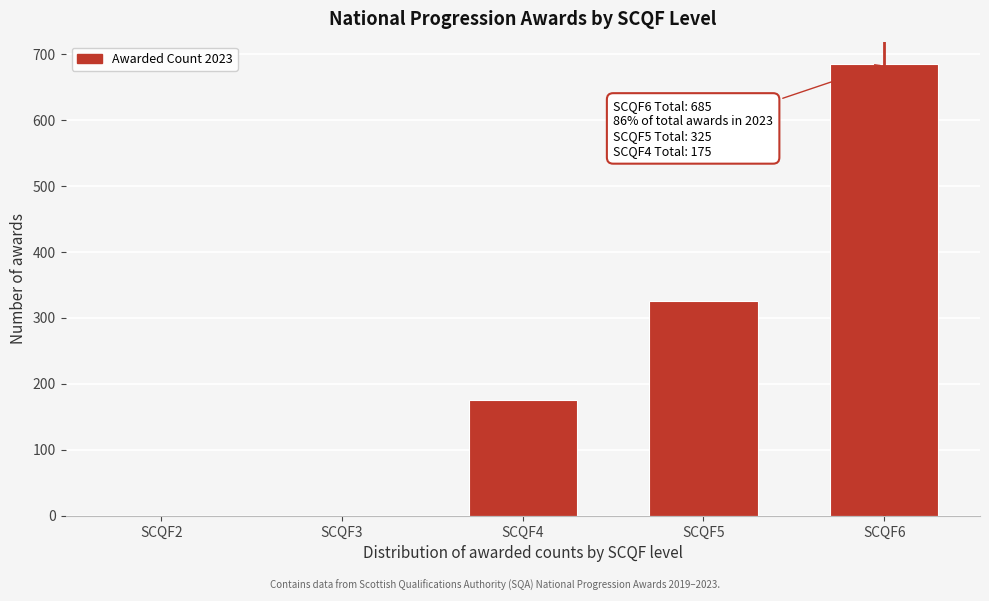

Reading left to right, list all the values displayed in this chart.

SCQF2=0	SCQF3=0	SCQF4=175	SCQF5=325	SCQF6=685